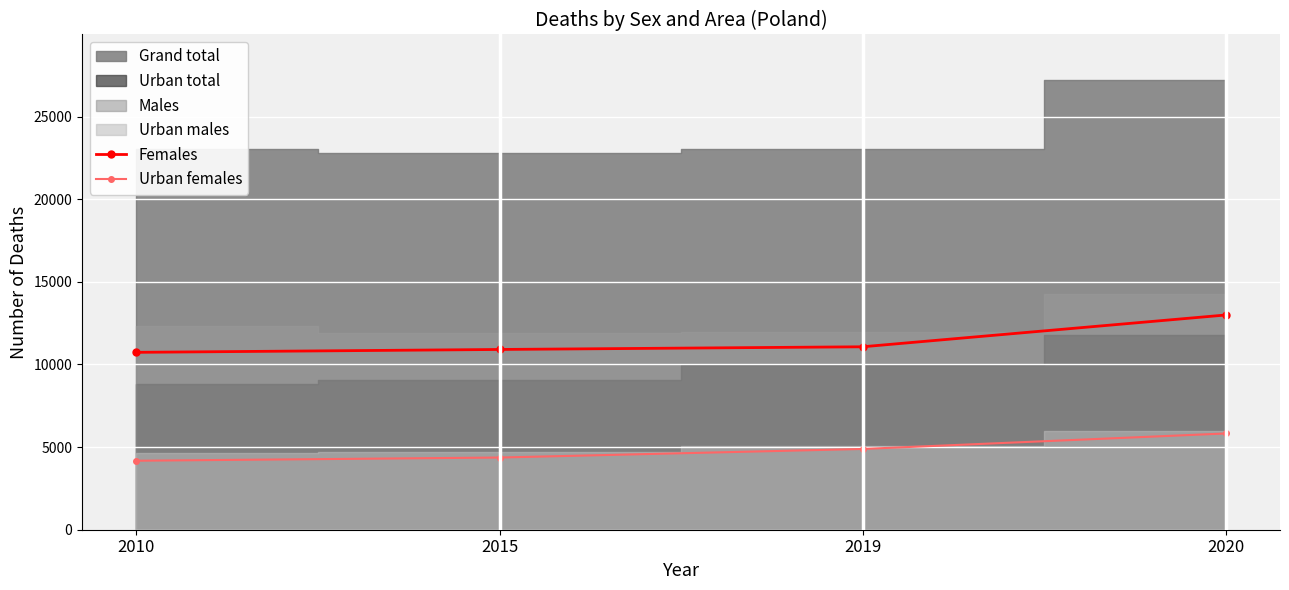

What is the minimum value for Females?

10734